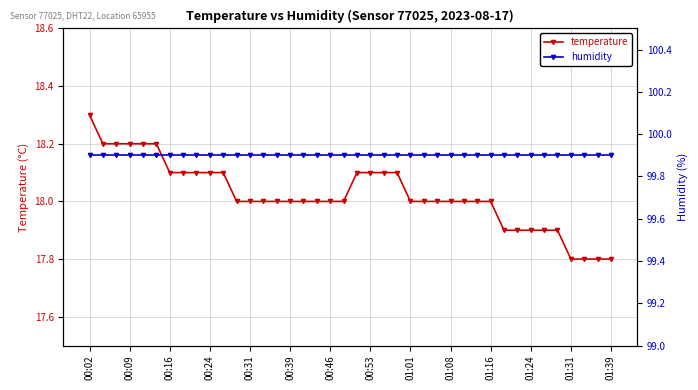

At which label does temperature reach its peak?

00:02